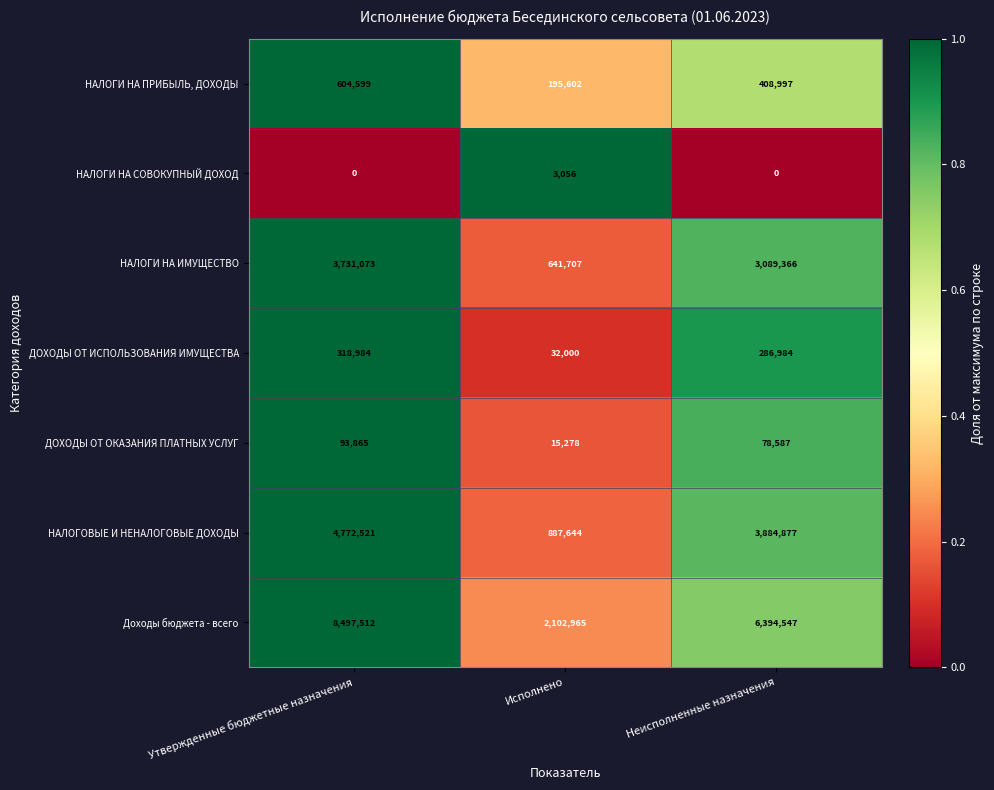

What is the difference between the highest and lowest values at Утвержденные бюджетные назначения?

8497512